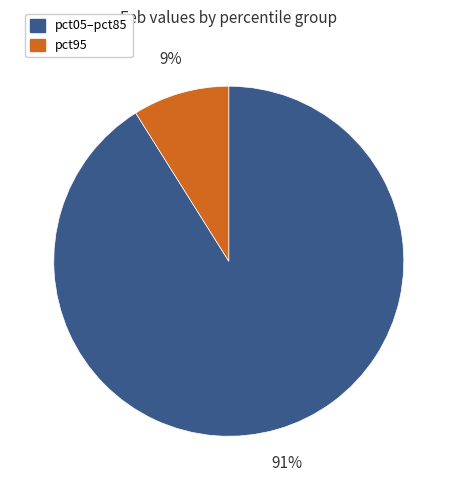

To the nearest percent, what is the difference between the largest and smallest slice percentages?

82%